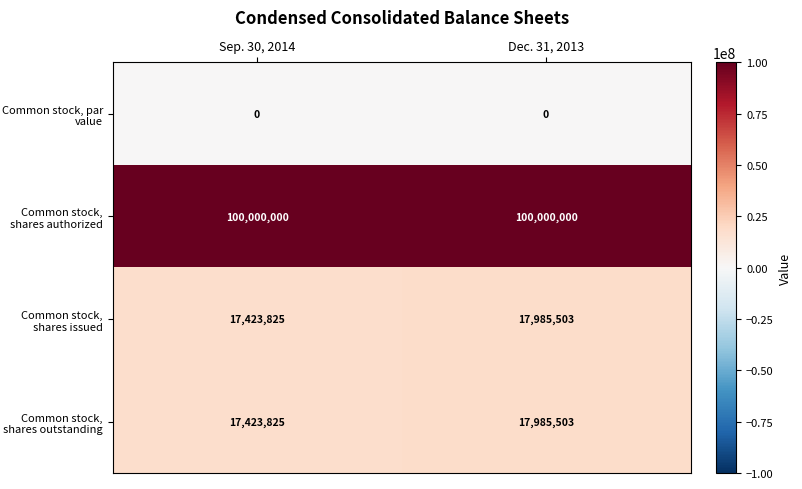

What is the difference between the highest and lowest values at Dec. 31, 2013?

100000000